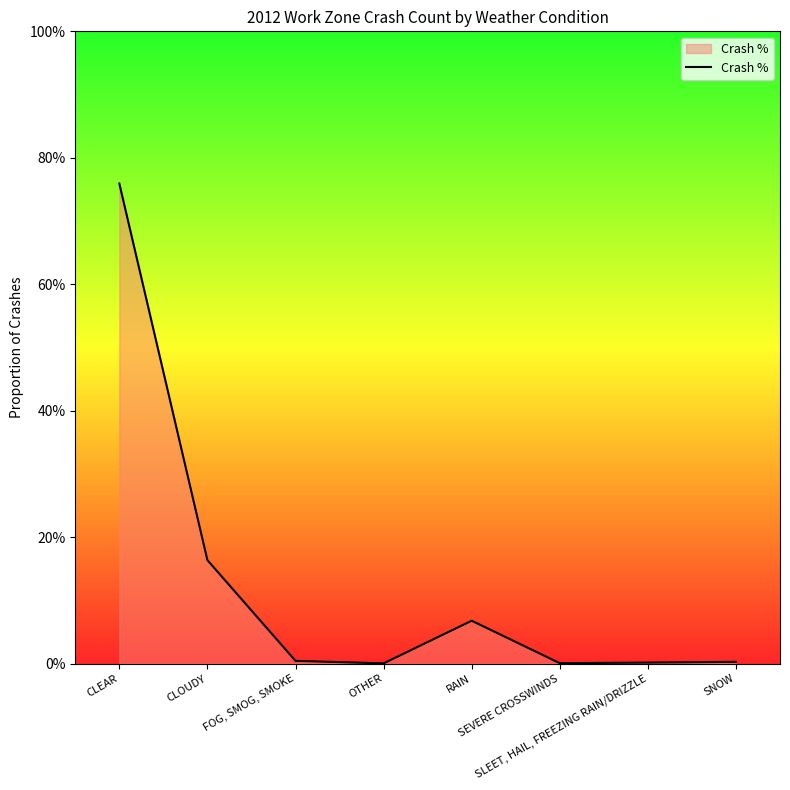

What is the value of the 5th point from the left?

0.1